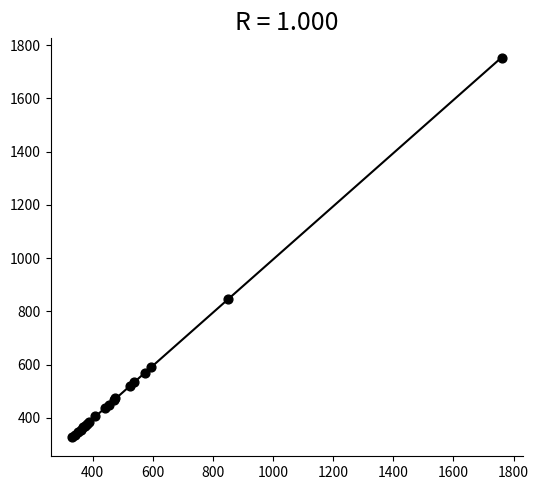

What Y value in the scatter plot is closest to 1039?

845.4